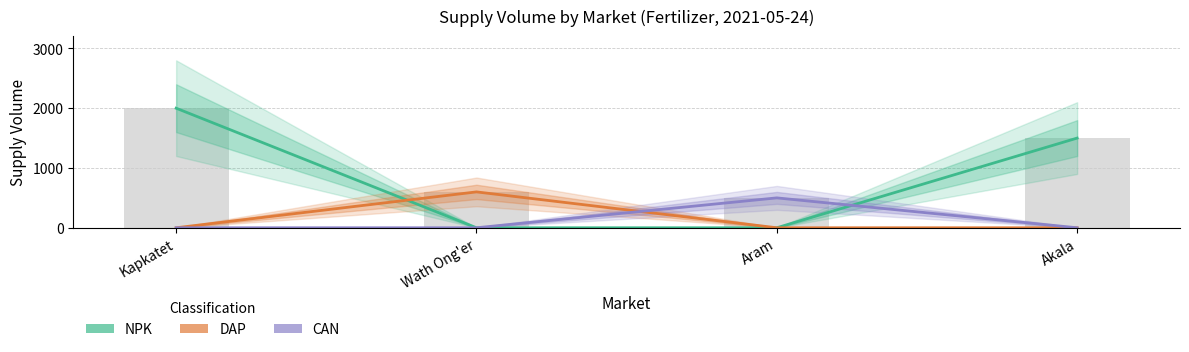

Reading left to right, transcribe all the data shown in this chart.

NPK: Kapkatet=2000	Wath Ong'er=0	Aram=0	Akala=1500
DAP: Kapkatet=0	Wath Ong'er=600	Aram=0	Akala=0
CAN: Kapkatet=0	Wath Ong'er=0	Aram=500	Akala=0